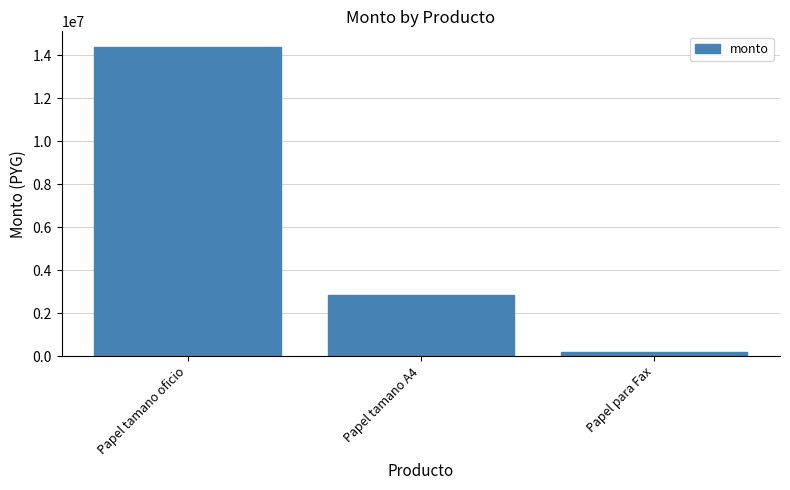

Which category has the highest value across all series?

Papel tamano oficio